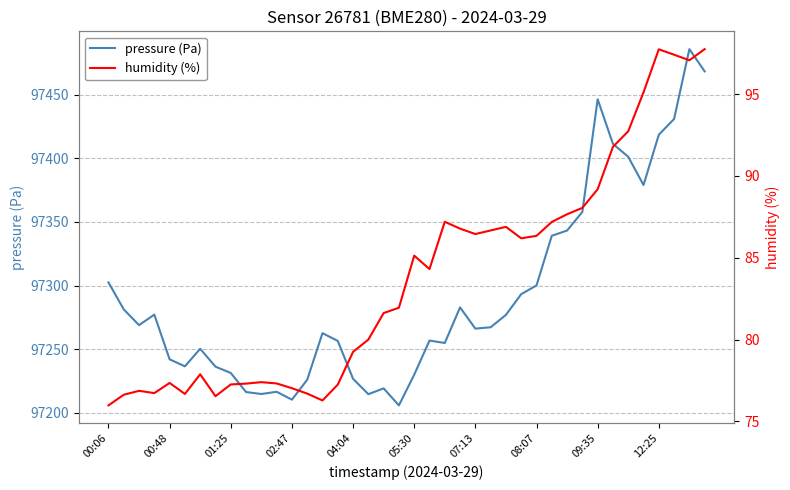

True or false: pressure (Pa) and humidity (%) cross at least once.

False